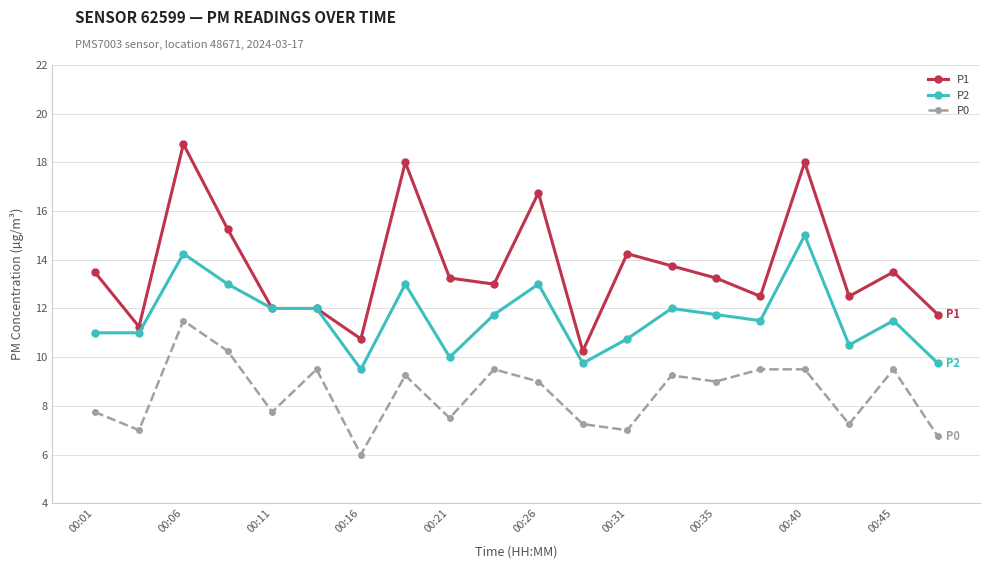

What is the lowest value of the P2 series?

9.5